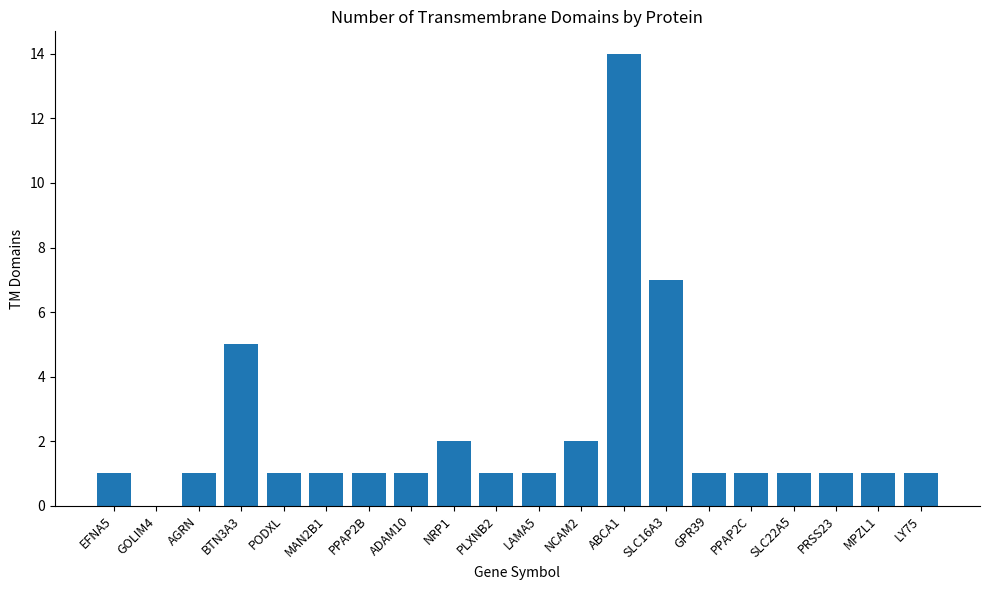

What is the sum of all values?

44